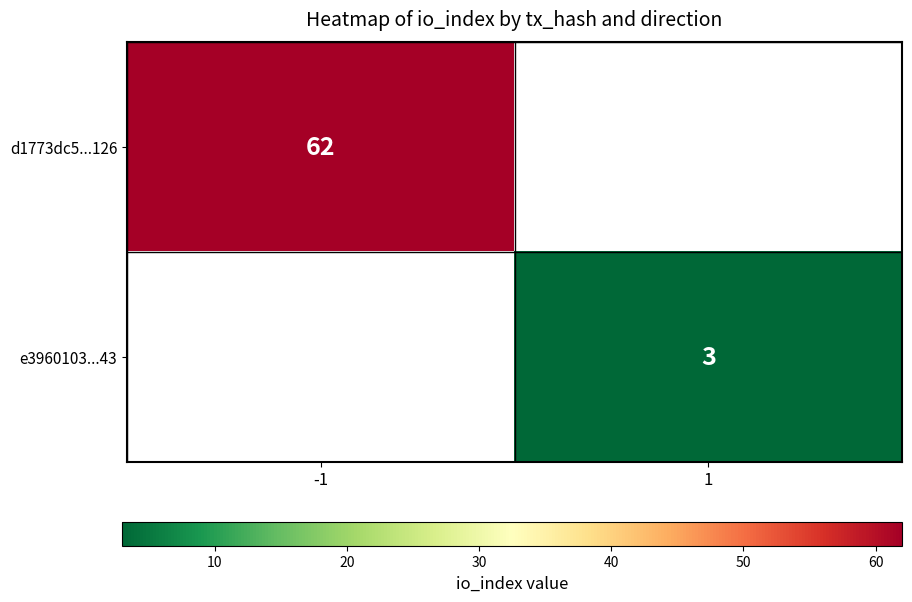

Is the value of d1773dc5...126 at -1 greater than the value of e3960103...43 at 1?

Yes